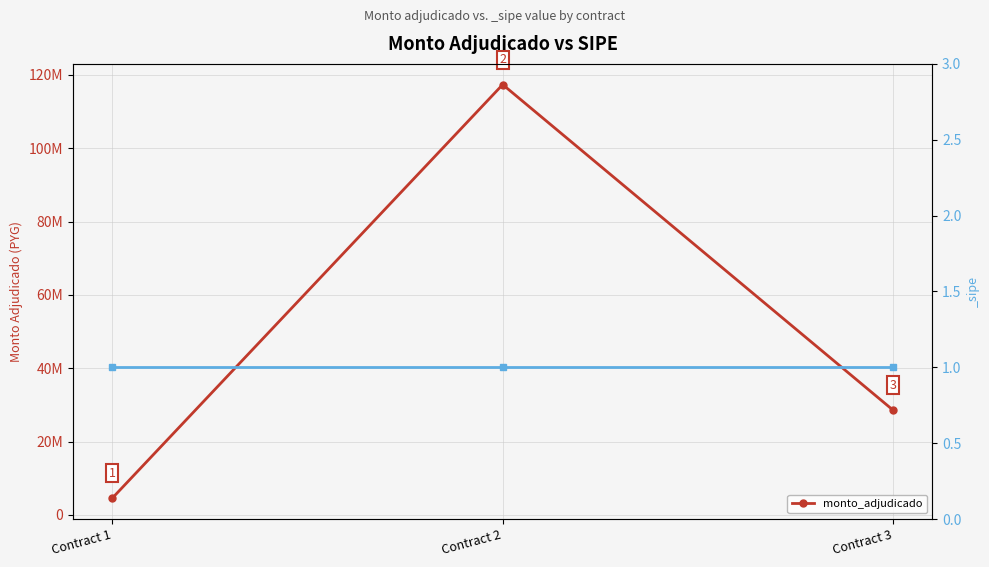

Count the number of categories in the chart.

3